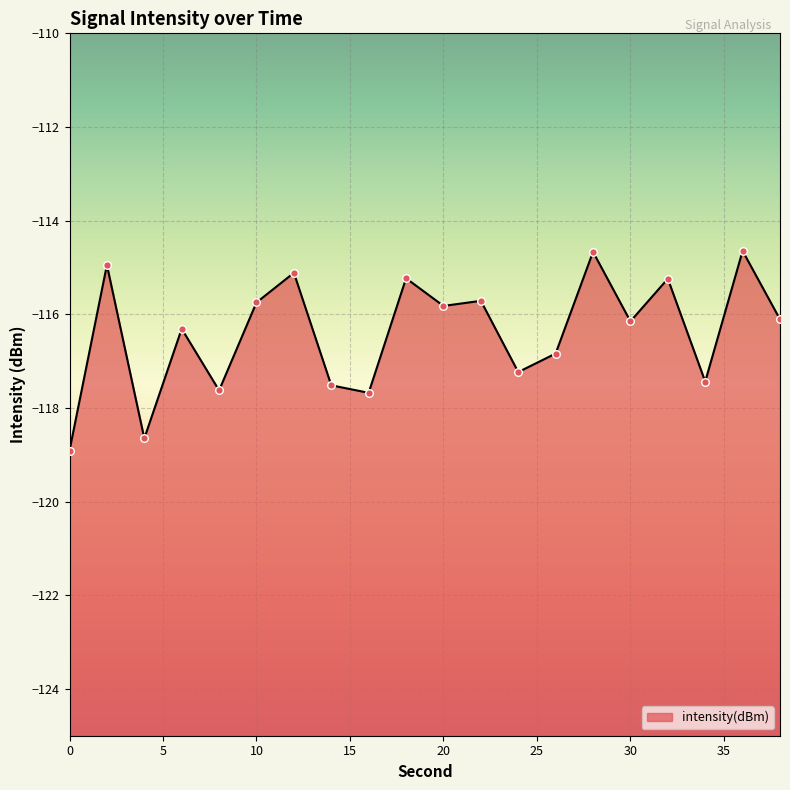

Which has a higher value, 12 or 30?

12